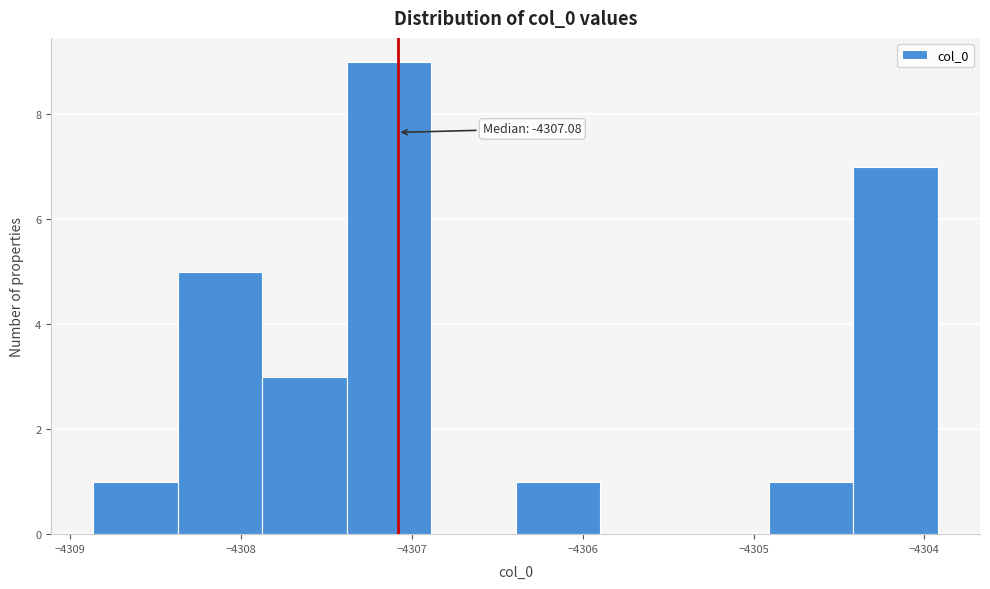

Which range on the x-axis has the tallest bar?

-4307.4 to -4306.9